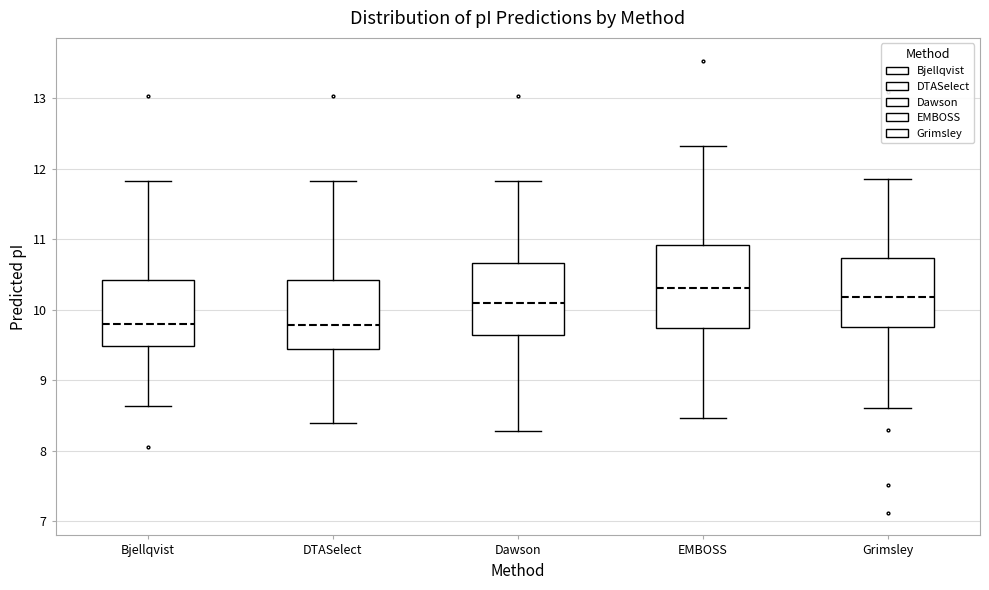

Comparing the boxes themselves (not the whiskers), which one is the tallest?

EMBOSS